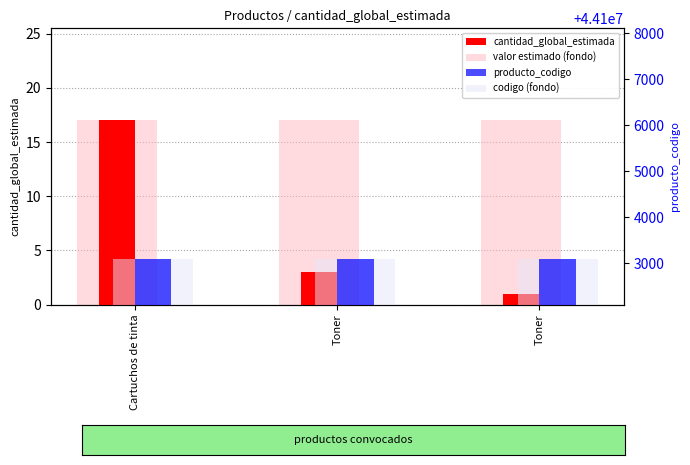

Which series has the widest spread of values?

cantidad_global_estimada